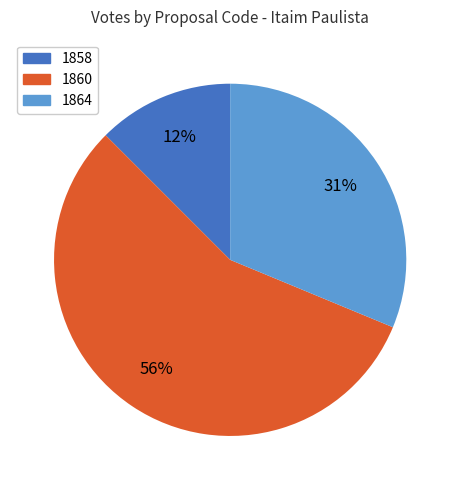

What percentage is the 1864 slice, to the nearest percent?

31%